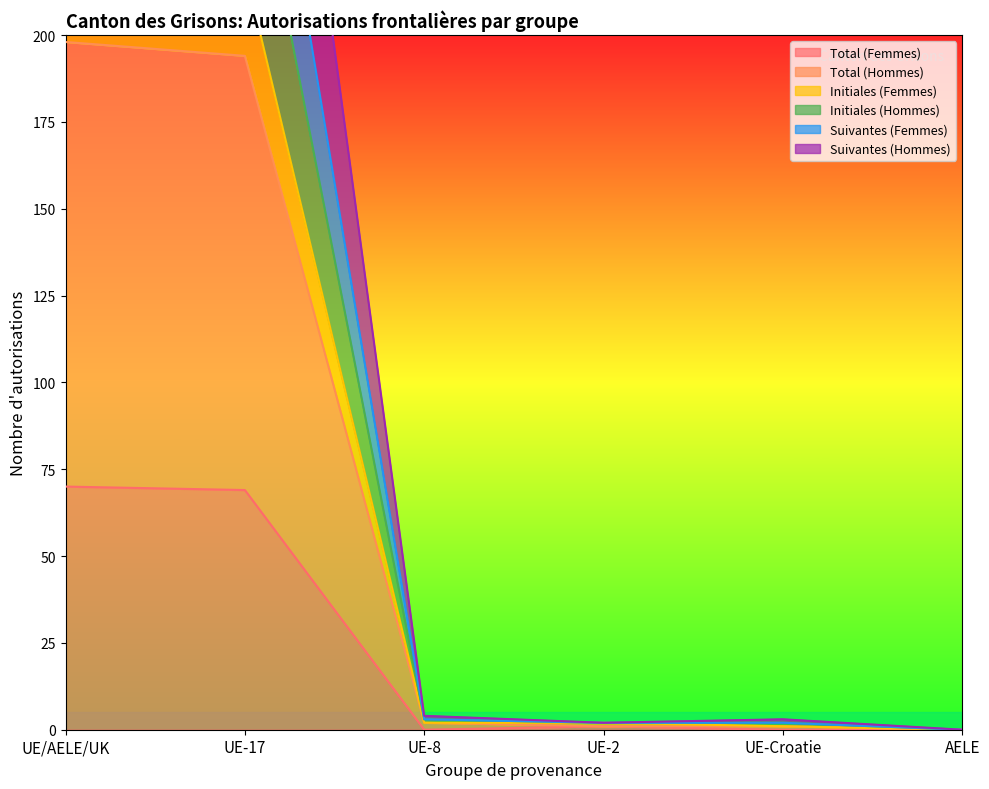

Which has a higher value, UE-2 or UE-8?

UE-2